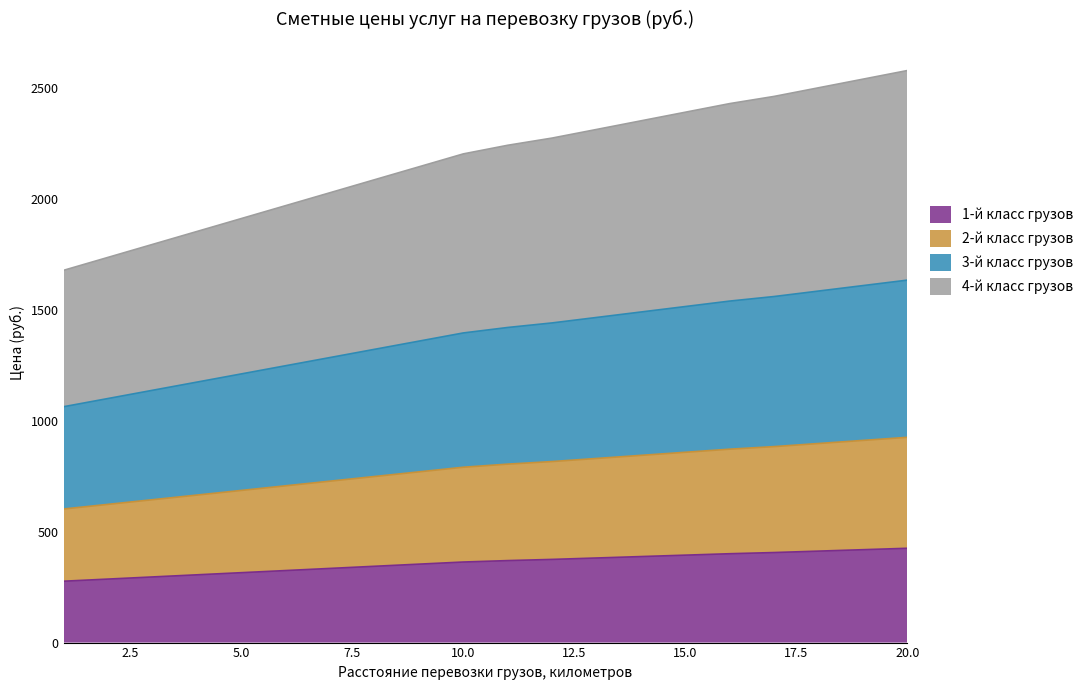

What is the maximum value shown in the chart?

2578.7